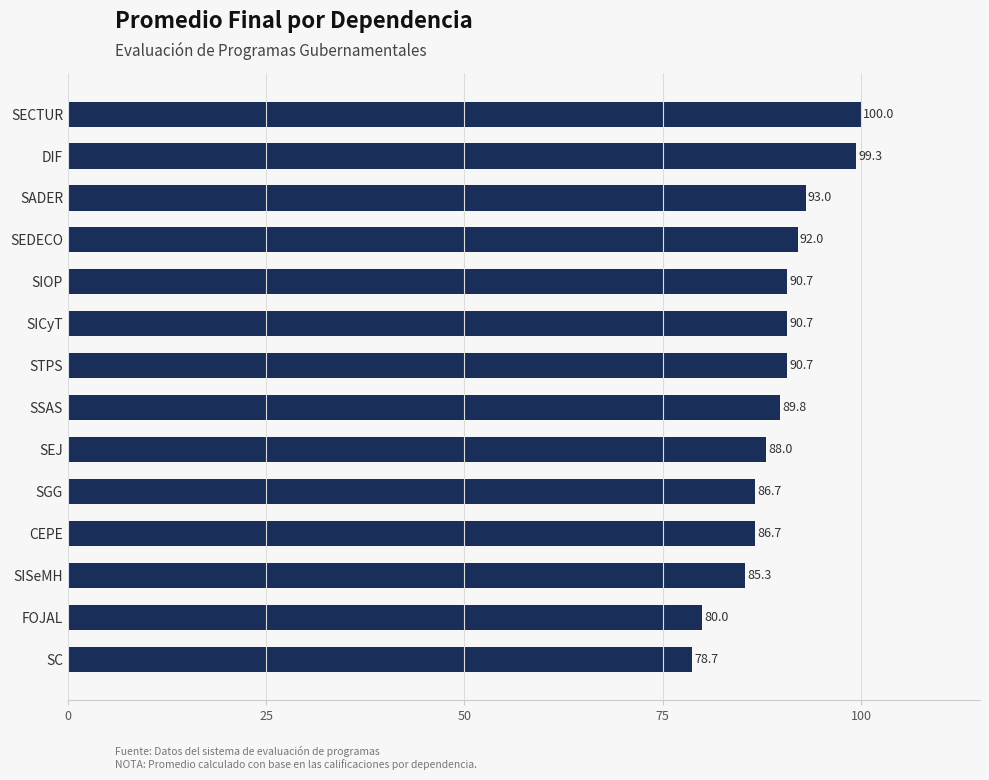

Which label corresponds to the largest value in the chart?

SECTUR